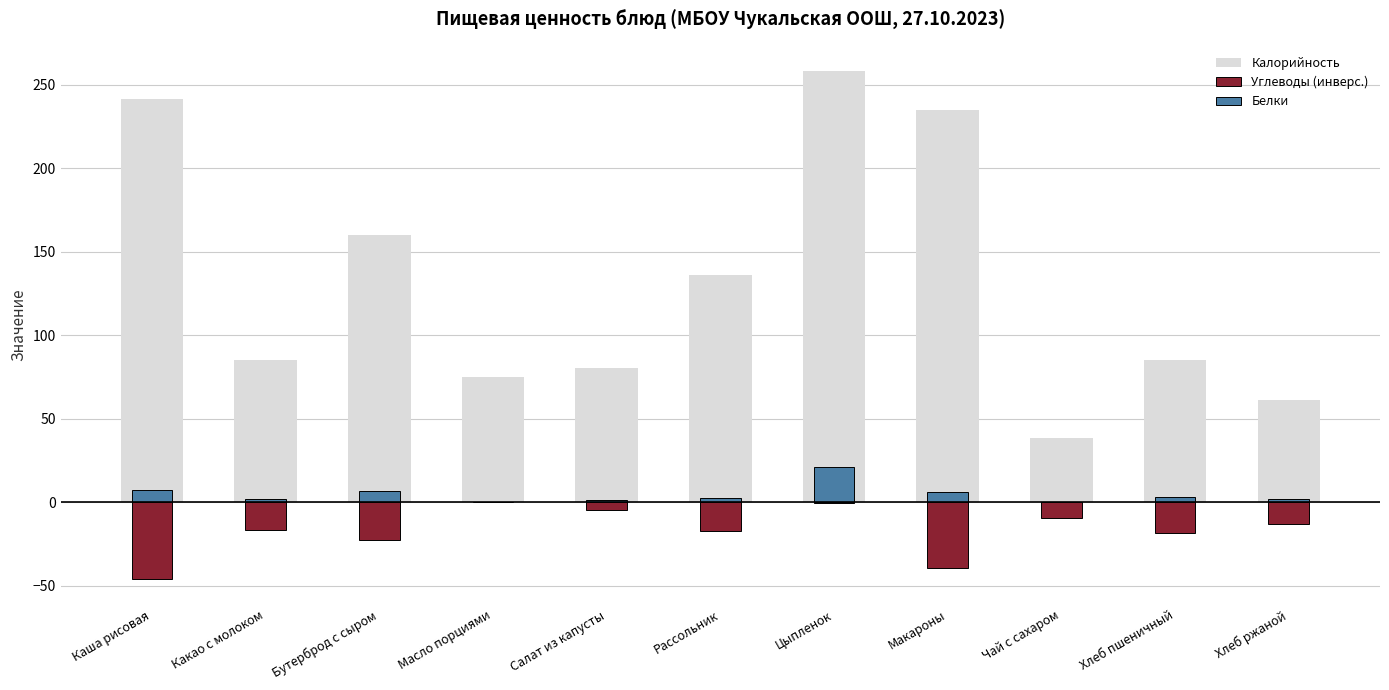

What is the average value of the Калорийность series?

132.2